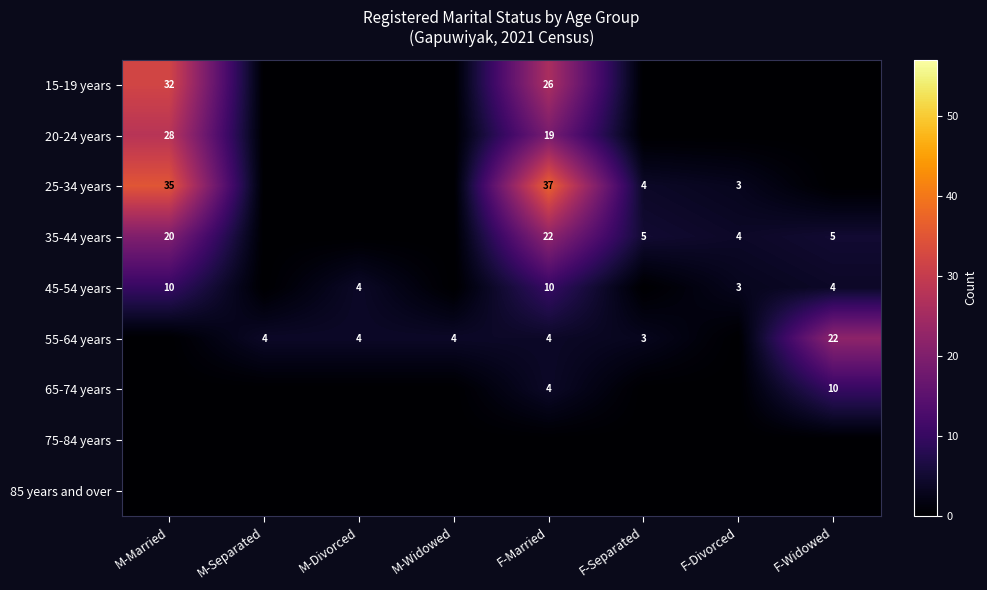

Which has a higher value, M-Divorced or F-Separated?

M-Divorced